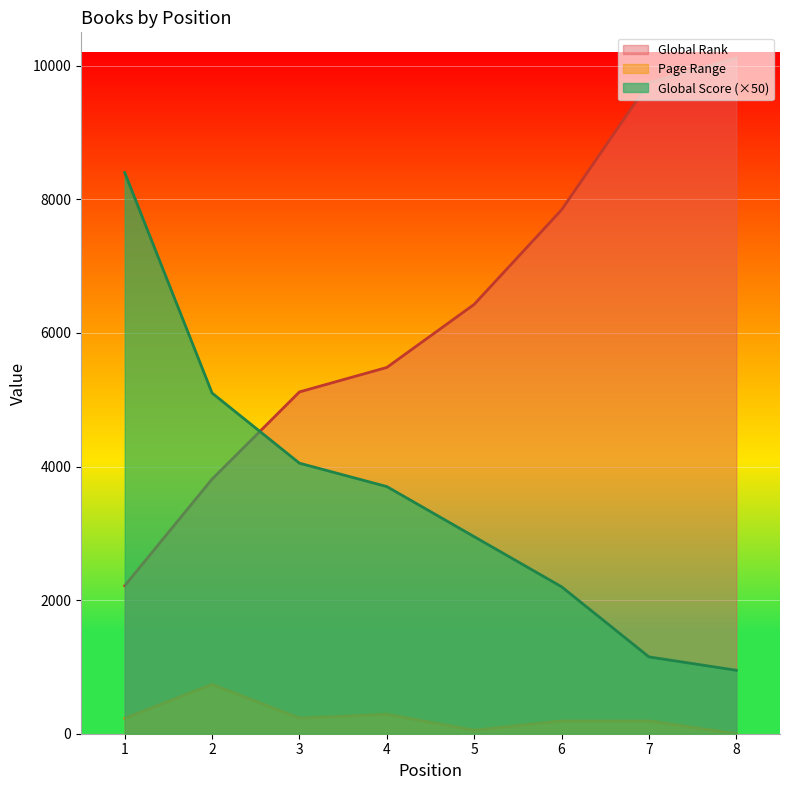

Between 3 and 4, which series saw the biggest shift?

Global Rank